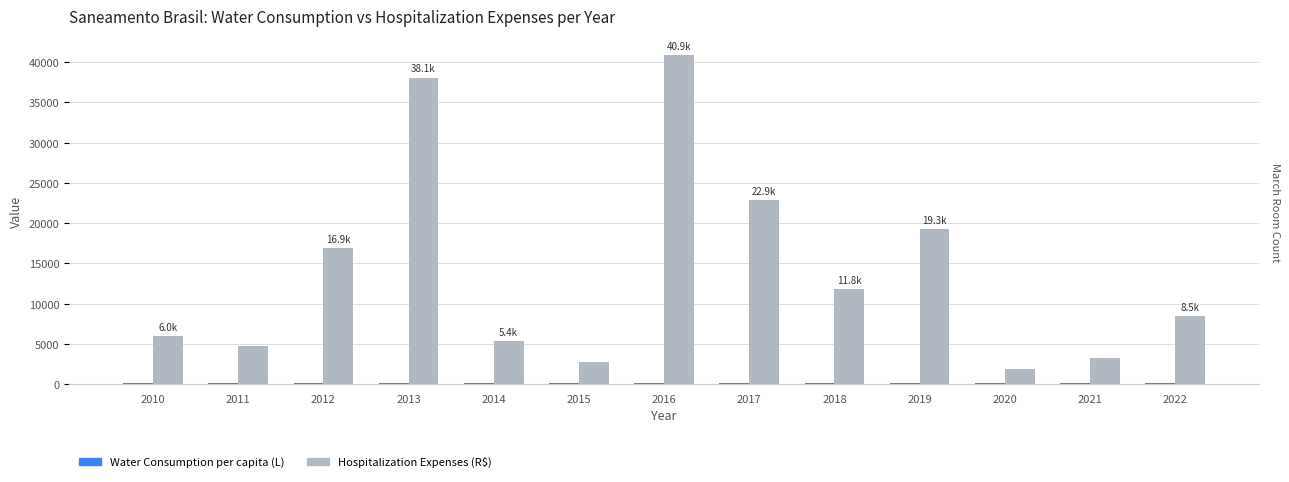

Which series has the largest total across all categories?

Hospitalization Expenses (R$)